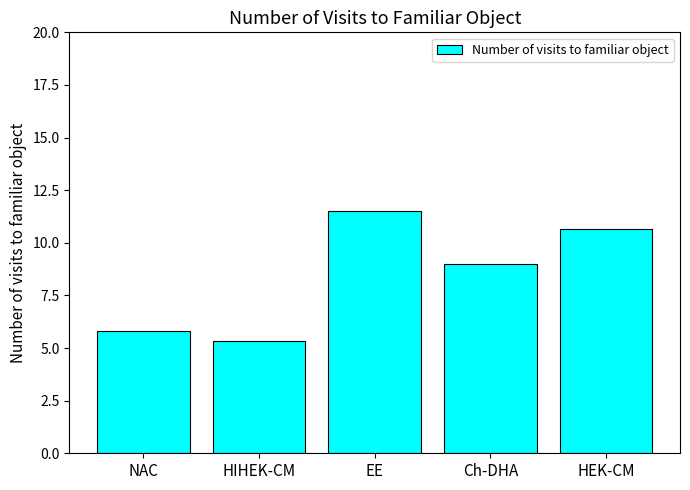

Rank the categories by value from lowest to highest.

HIHEK-CM, NAC, Ch-DHA, HEK-CM, EE